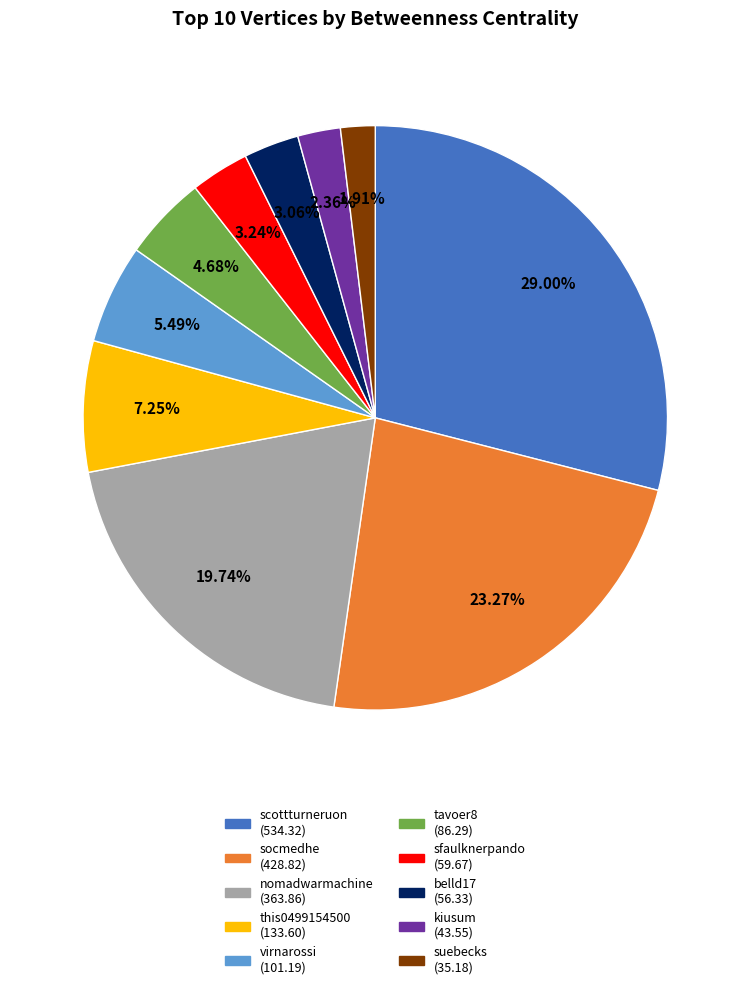

What is the ratio of the value at virnarossi to the value at nomadwarmachine?

0.3